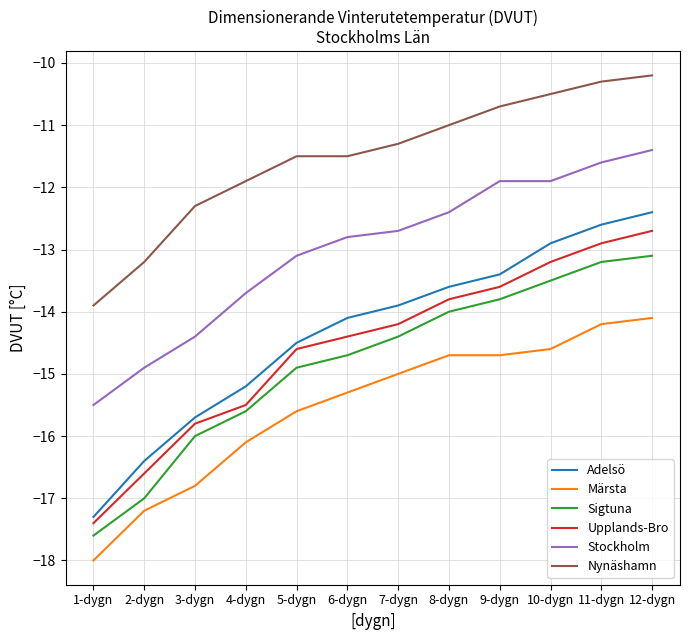

What is the sum of the Sigtuna values at 4-dygn and 1-dygn?

-33.2